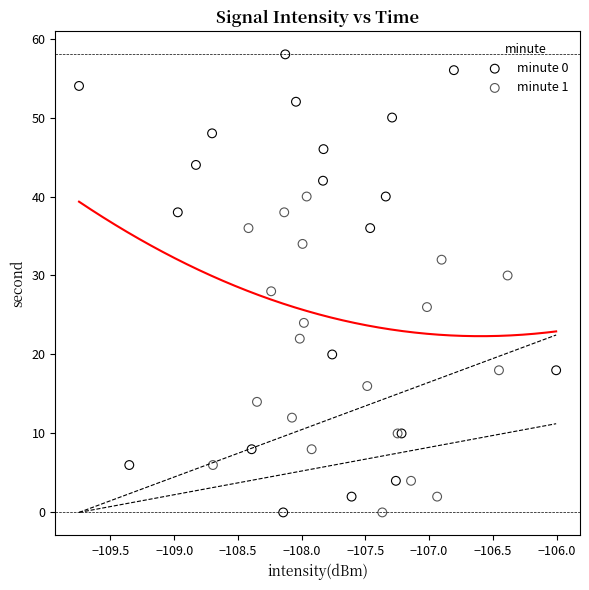

What are all the series names shown in the legend?

minute 0, minute 1